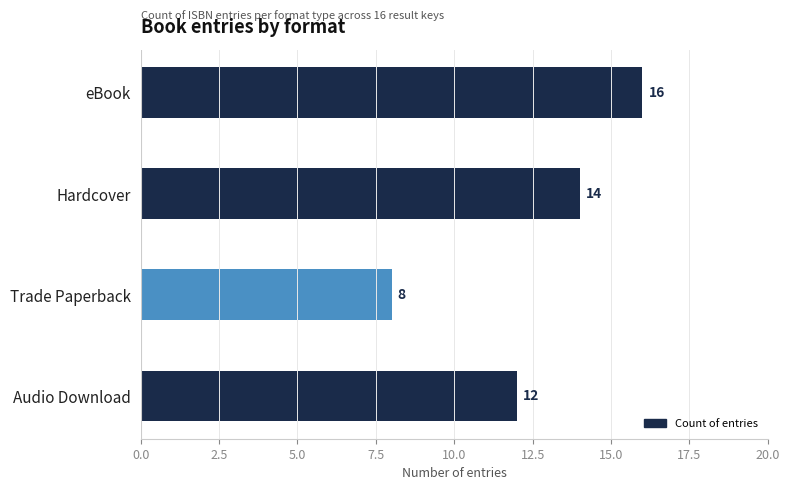

What position from the top is Hardcover?

2